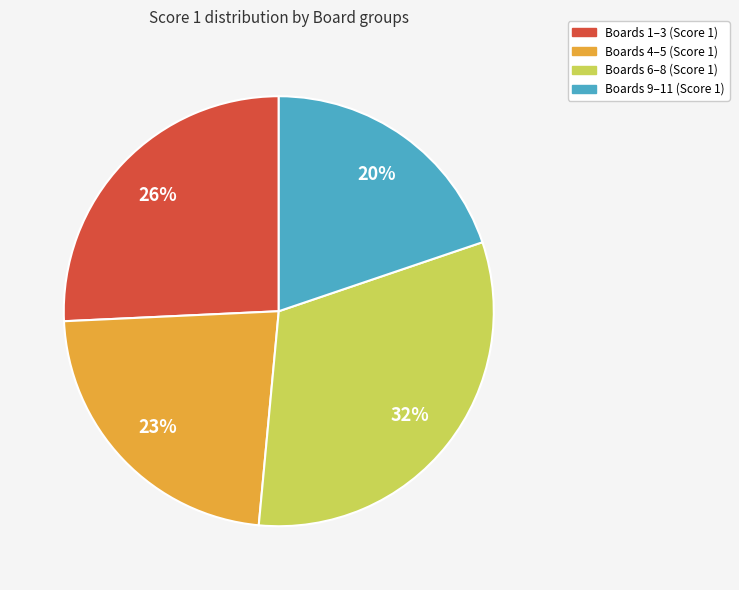

To the nearest percent, what is the difference between the largest and smallest slice percentages?

12%